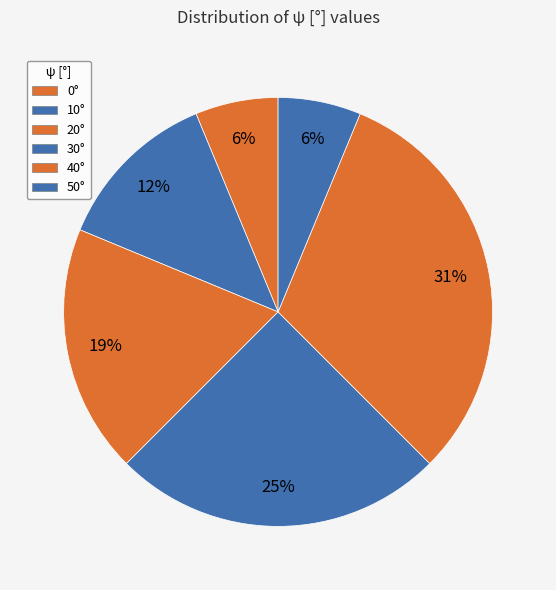

Rank the categories by value from lowest to highest.

0°, 50°, 10°, 20°, 30°, 40°